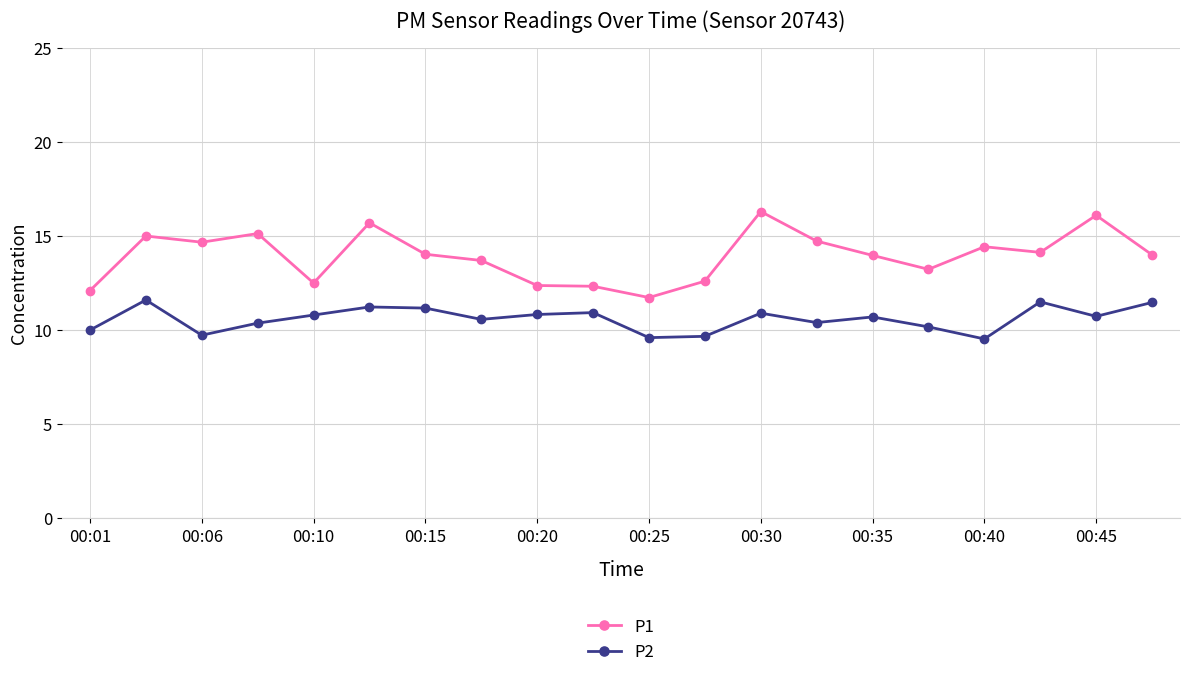

How many data points does each series have?

20